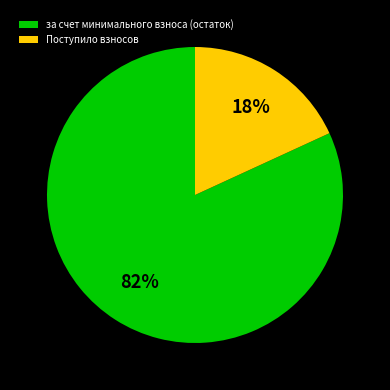

Rank the categories by value from lowest to highest.

Поступило взносов, за счет минимального взноса (остаток)